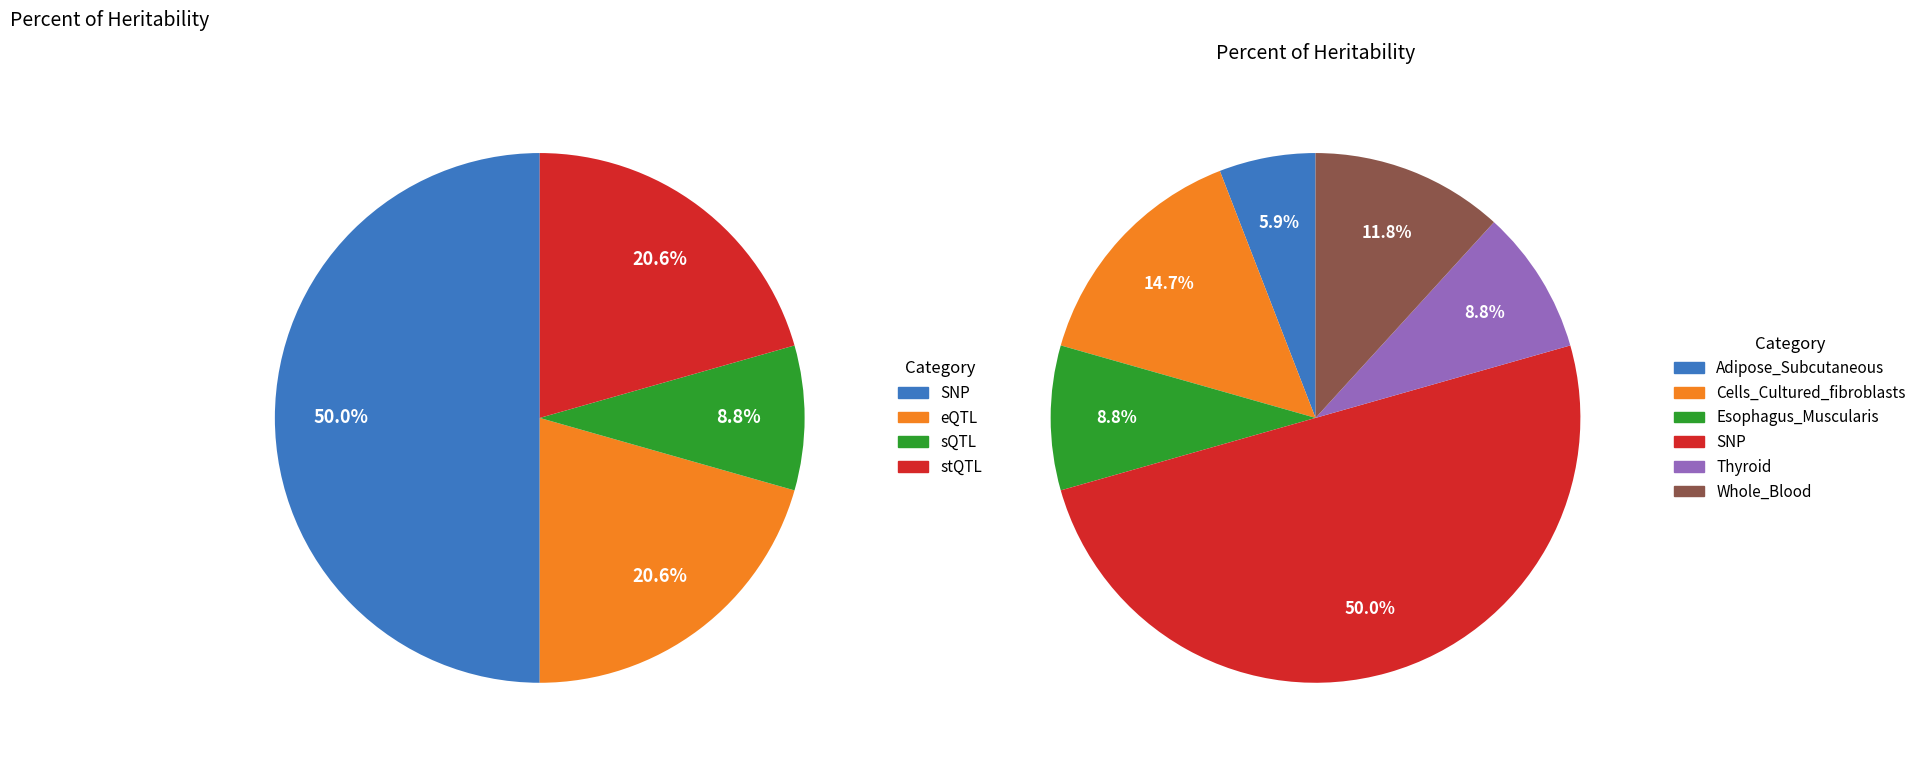

Which has a higher value, 7 or 34?

34